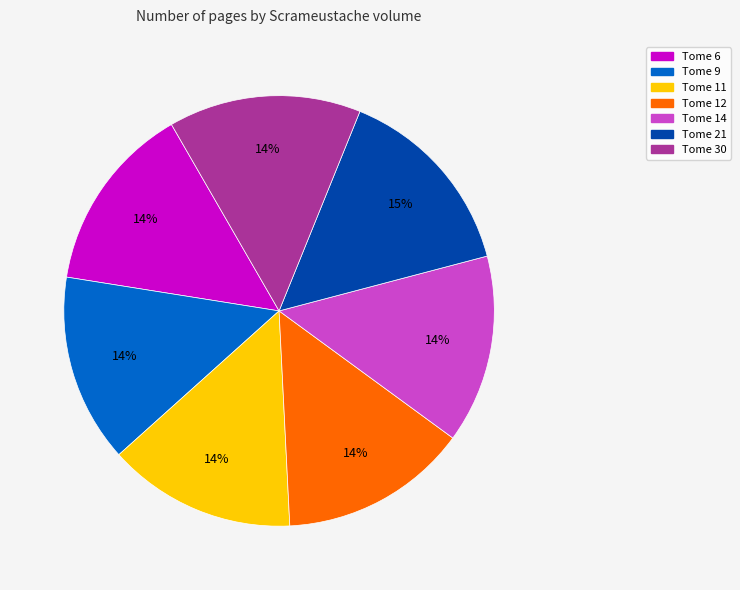

Approximately how many times larger is the value at Tome 14 compared to Tome 11?

1.0